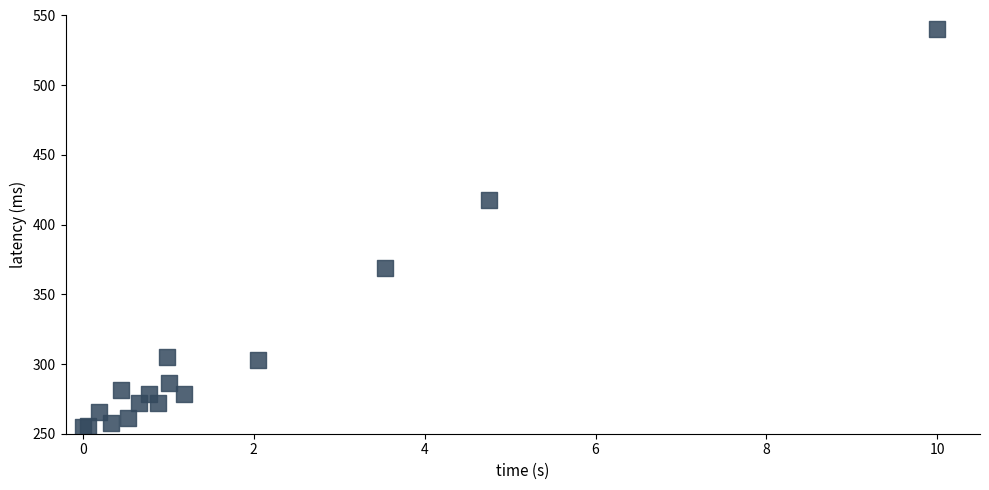

What Y value in the scatter plot is closest to 397?

418.0